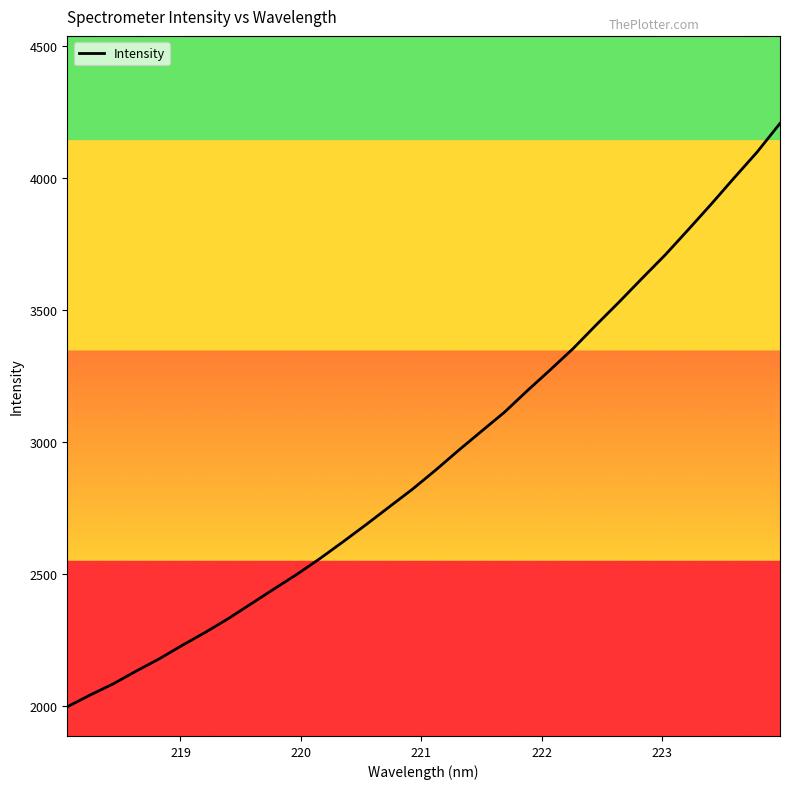

What is the smallest value displayed?

1997.2